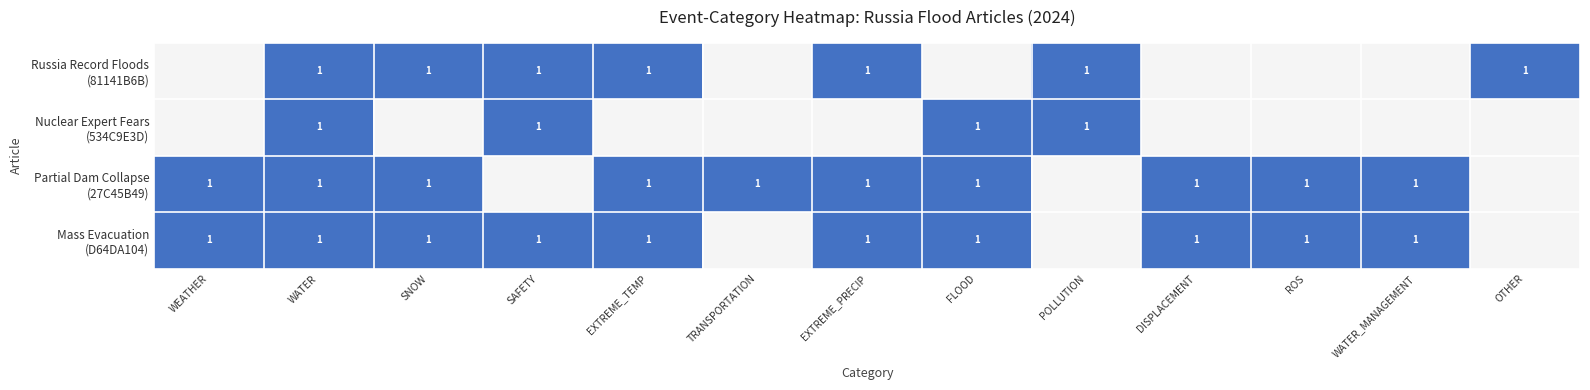

What is the total value across all series at WATER?

4